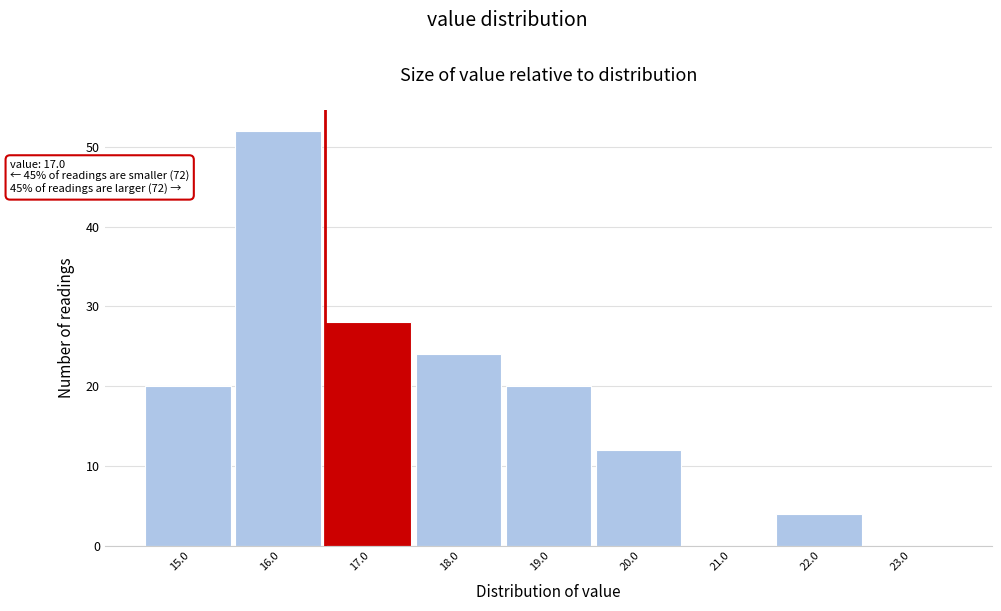

Reading left to right, extract all data points from this chart.

15.0=20	16.0=52	17.0=28	18.0=24	19.0=20	20.0=12	21.0=0	22.0=4	23.0=0